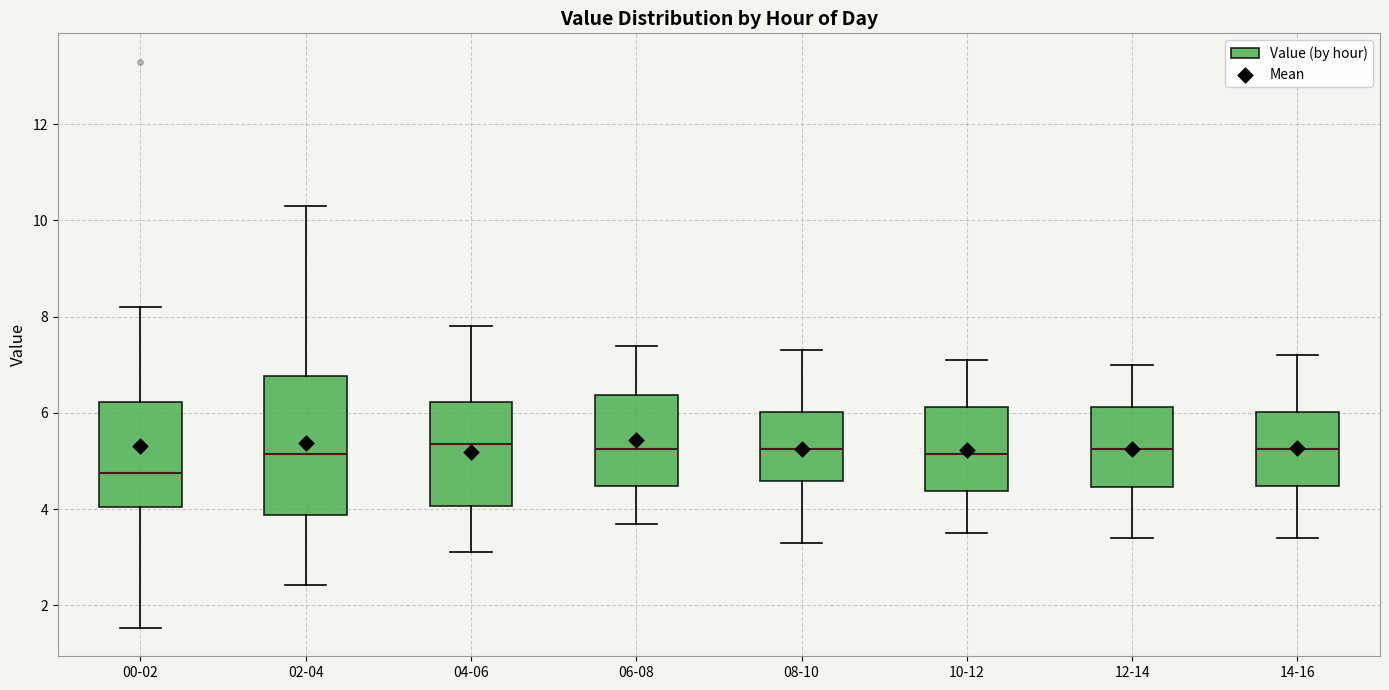

Reading left to right, transcribe this box plot: for each box, give where its median line is, the range the box spans, and where its two whiskers end, as read against the y-axis. The values are not printed on the chart, so give them approximately, as read against the axis.

00-02: median 4.8, box 4.0 to 6.2, whiskers 1.6 to 8.2
02-04: median 5.2, box 3.8 to 6.8, whiskers 2.4 to 10.4
04-06: median 5.4, box 4.0 to 6.2, whiskers 3.2 to 7.8
06-08: median 5.2, box 4.4 to 6.4, whiskers 3.8 to 7.4
08-10: median 5.2, box 4.6 to 6.0, whiskers 3.4 to 7.4
10-12: median 5.2, box 4.4 to 6.2, whiskers 3.6 to 7.2
12-14: median 5.2, box 4.4 to 6.2, whiskers 3.4 to 7.0
14-16: median 5.2, box 4.4 to 6.0, whiskers 3.4 to 7.2